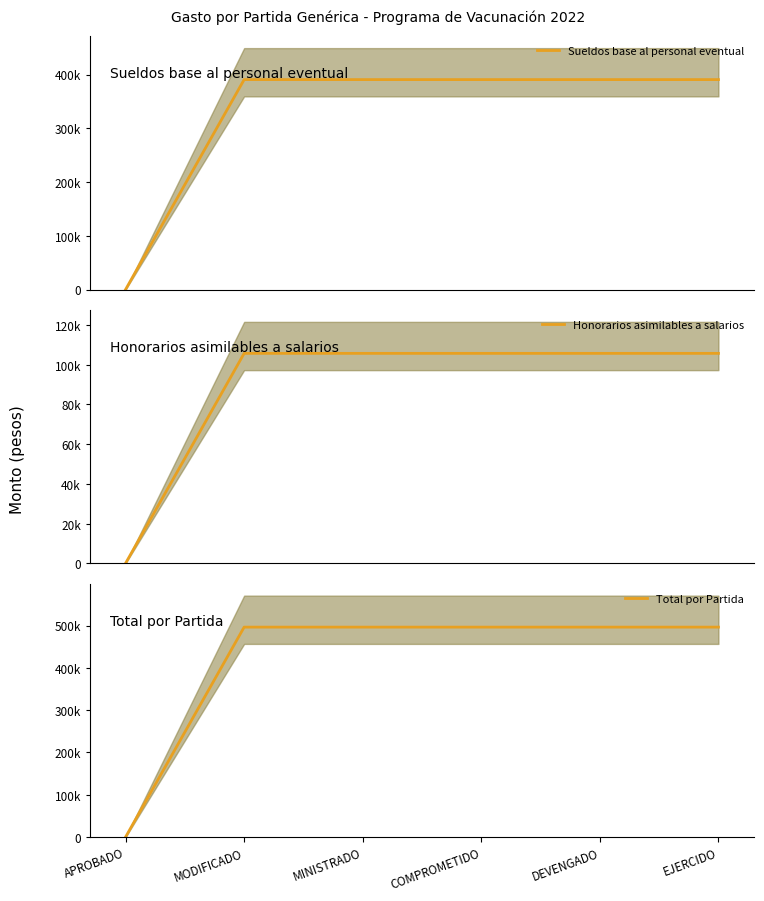

Does the chart display data point markers on the line(s)?

No